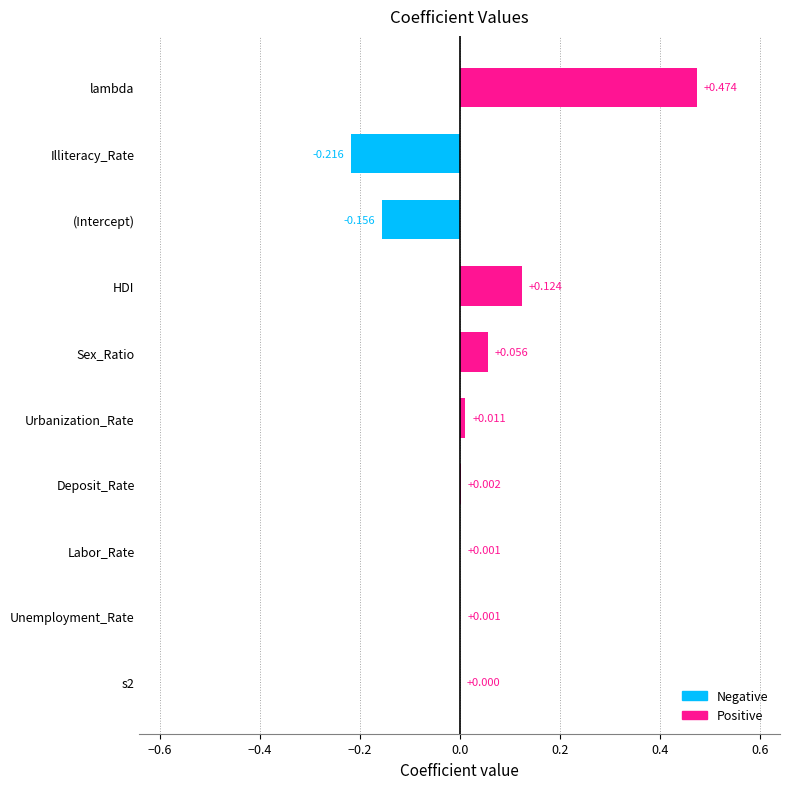

How many positive values are there?

8